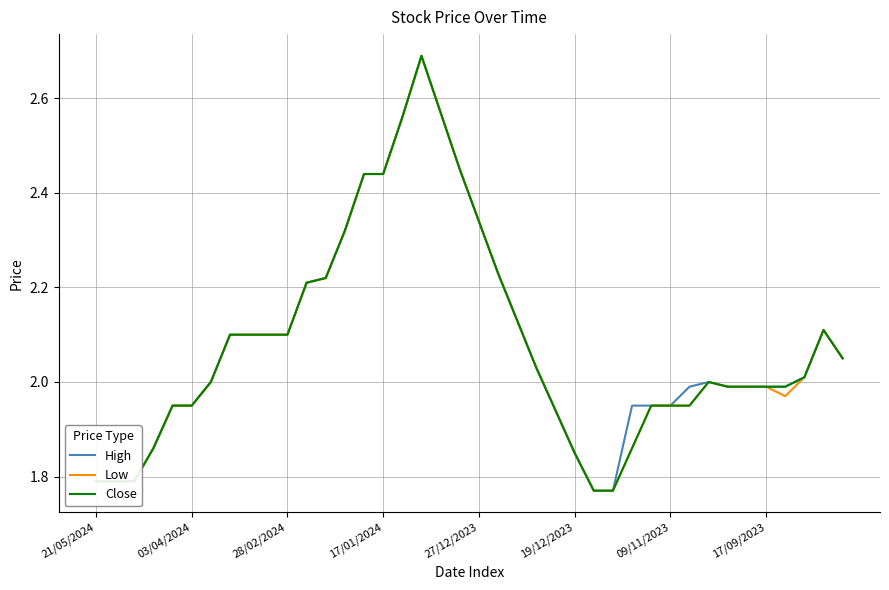

What is the maximum value shown in the chart?

2.7